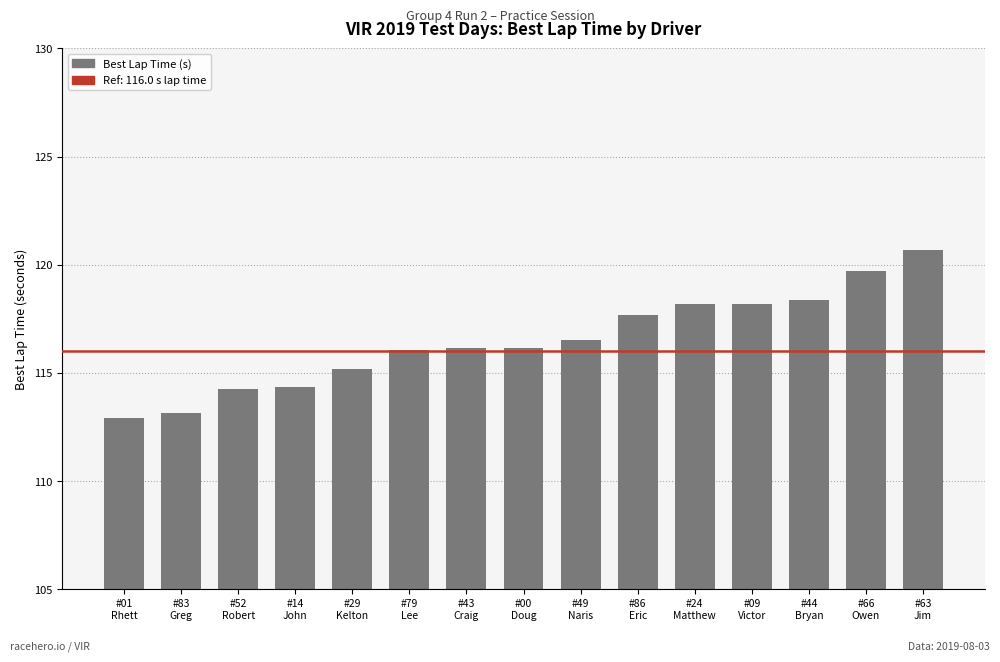

What is the sum of all values?

1747.4